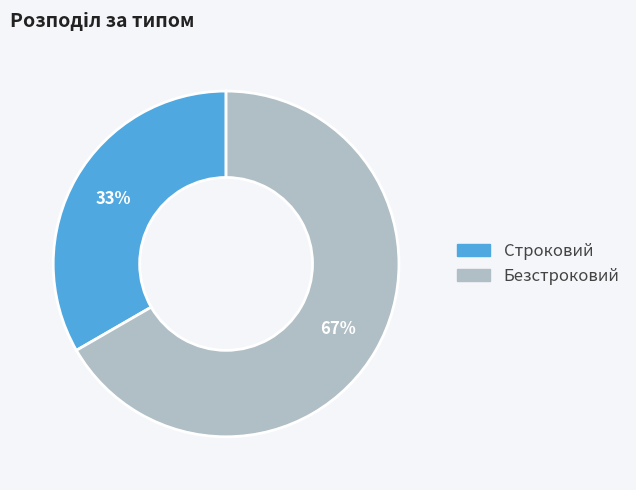

Which has a higher value, Безстроковий or Строковий?

Безстроковий